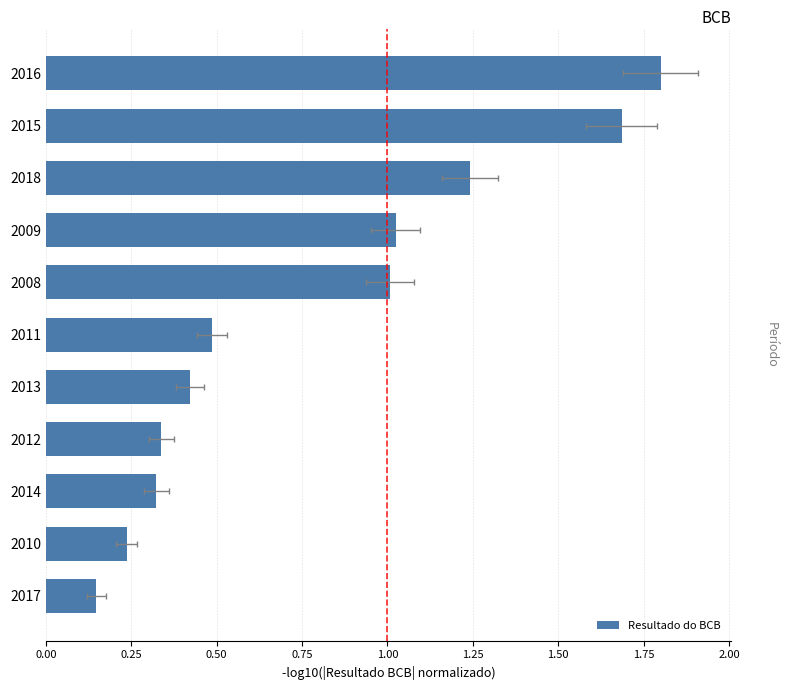

Is it true that the value at 2010 is 0.2?

True